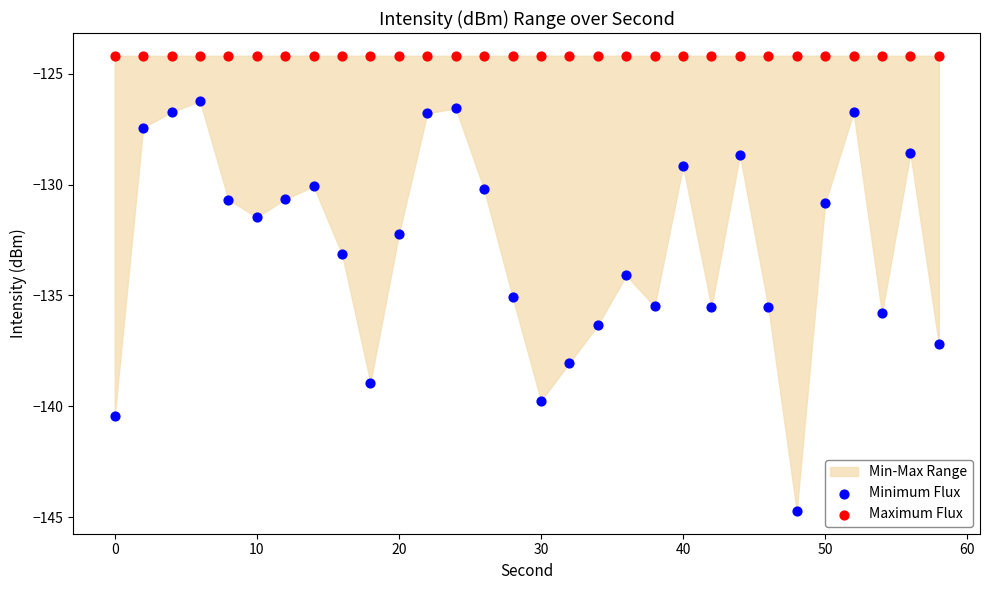

Which series reaches the maximum Y coordinate?

Maximum Flux